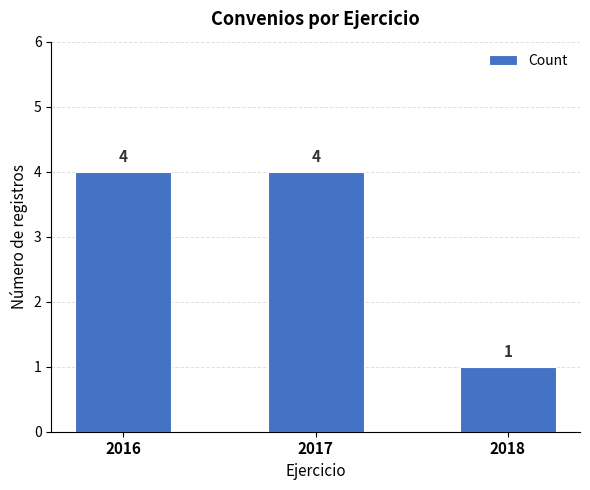

True or false: the data shows 4 at 2016.

True